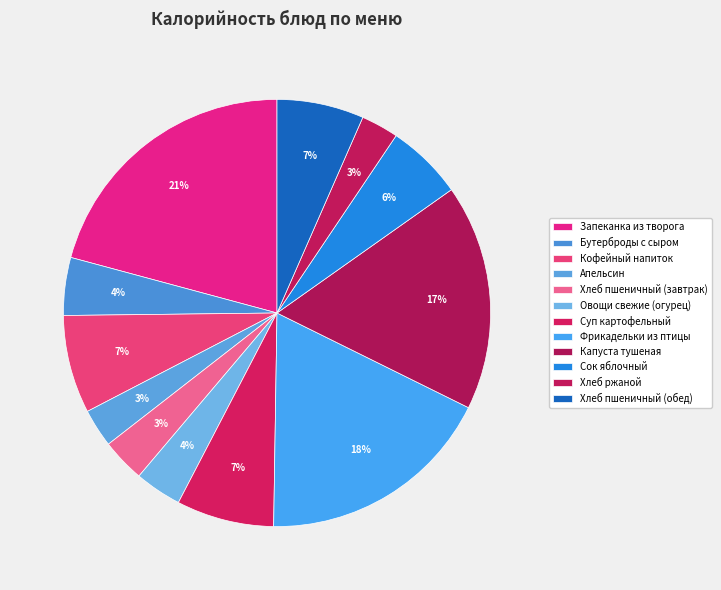

Which category has the biggest portion of the pie?

Запеканка из творога